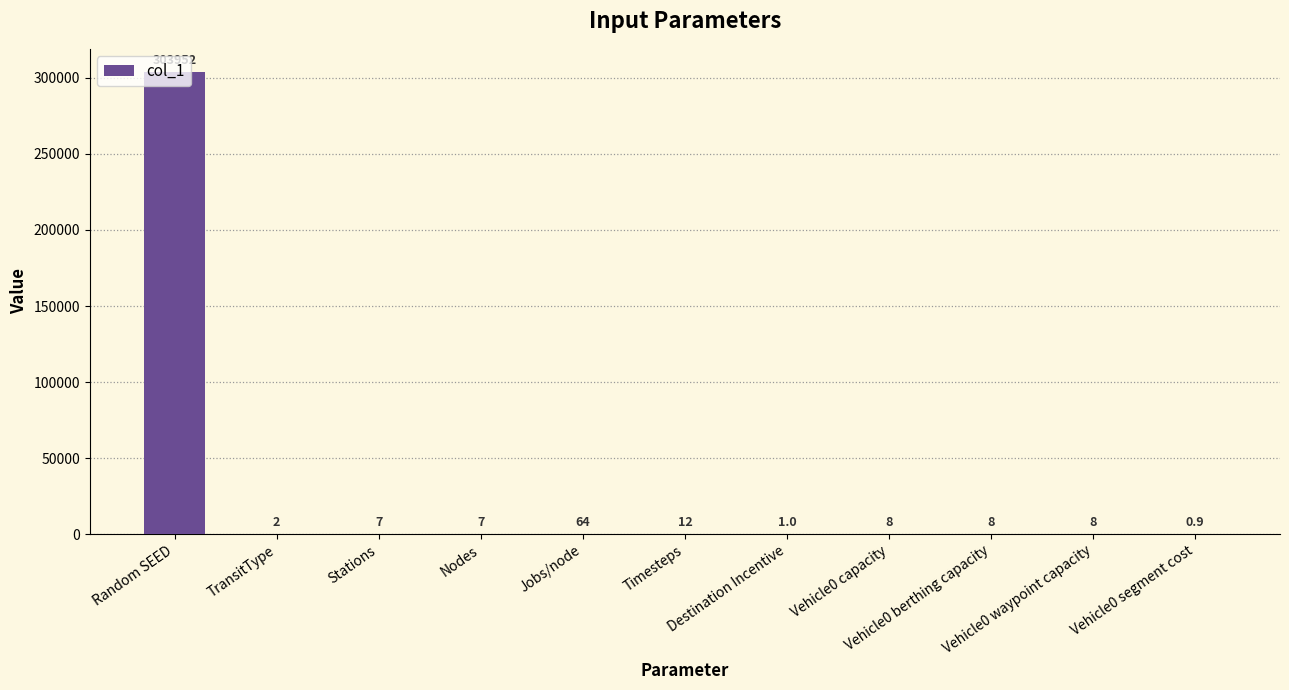

Reading left to right, what are all the values shown in this chart?

303952.0	2.0	7.0	7.0	64.0	12.0	1.0	8.0	8.0	8.0	0.9